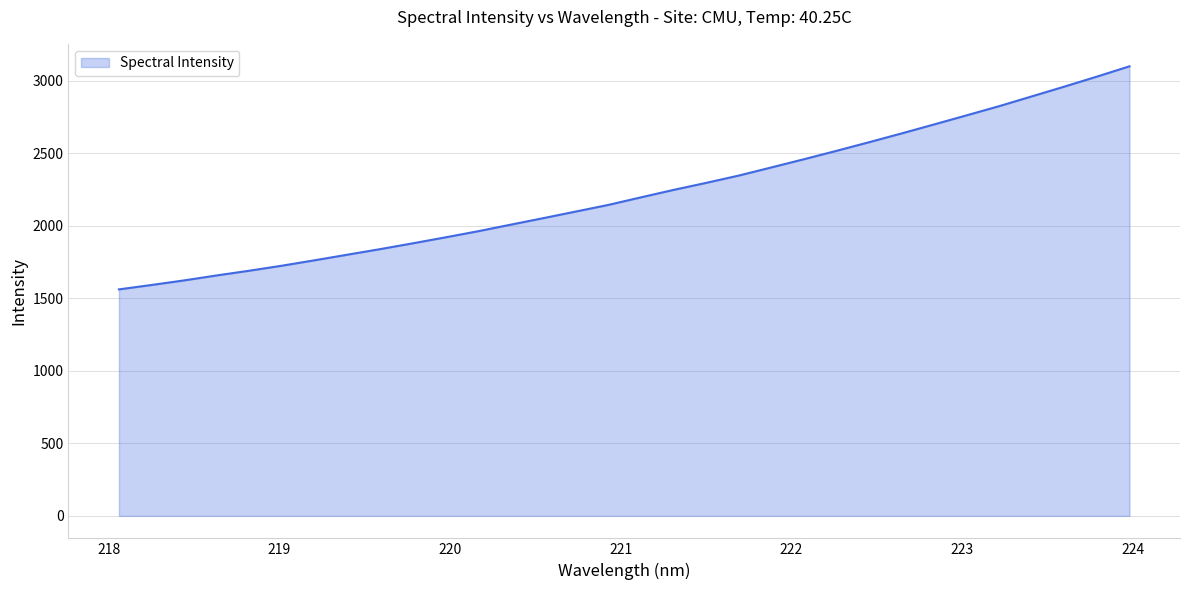

What is the maximum value shown in the chart?

3100.7